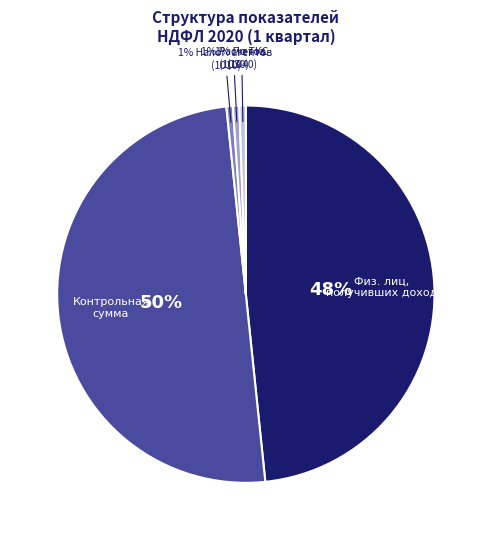

To the nearest percent, what is the difference between the largest and smallest slice percentages?

49%